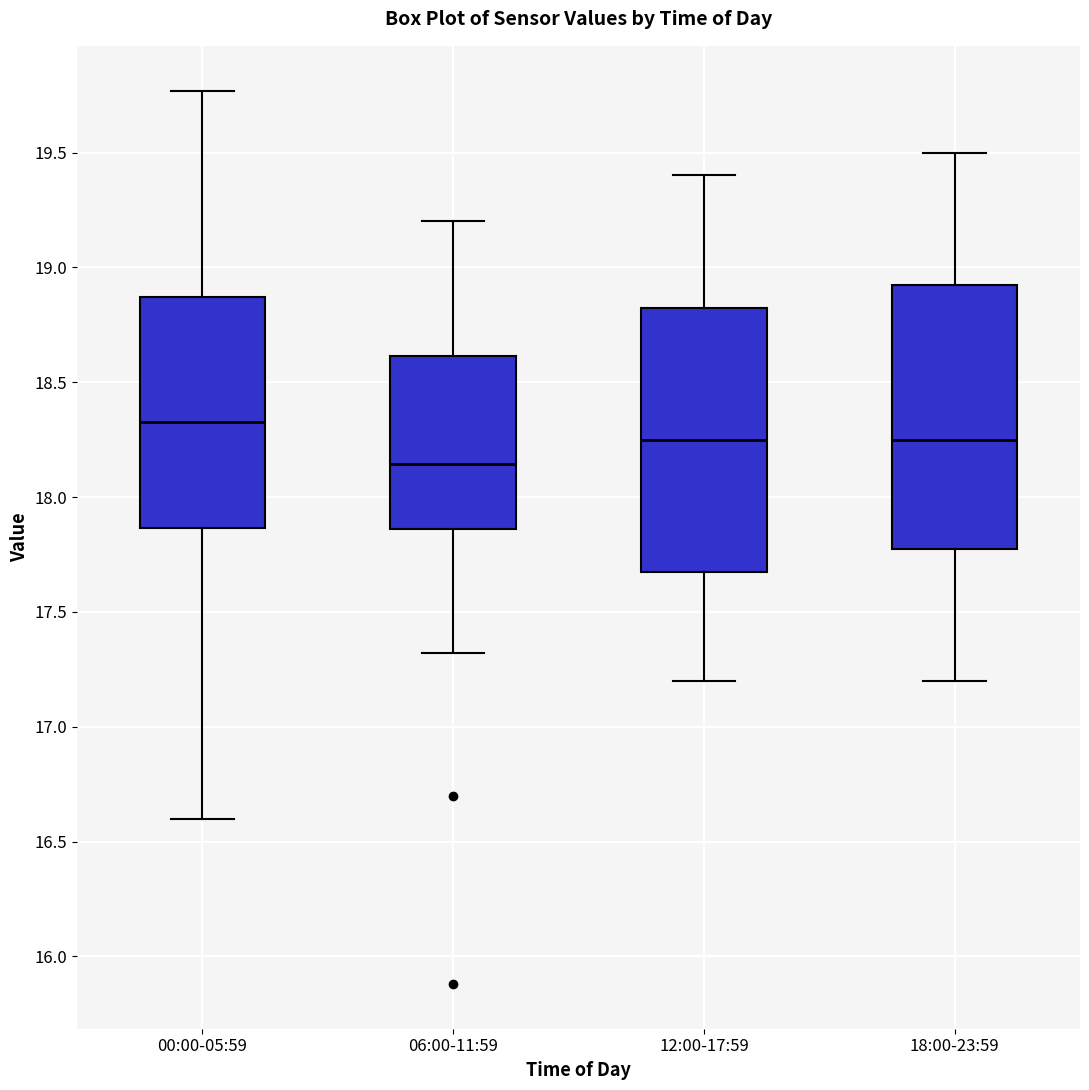

Reading left to right, transcribe this box plot: for each box, give where its median line is, the range the box spans, and where its two whiskers end, as read against the y-axis. The values are not printed on the chart, so give them approximately, as read against the axis.

00:00-05:59: median 18.35, box 17.85 to 18.85, whiskers 16.60 to 19.75
06:00-11:59: median 18.15, box 17.85 to 18.60, whiskers 17.30 to 19.20
12:00-17:59: median 18.25, box 17.70 to 18.85, whiskers 17.20 to 19.40
18:00-23:59: median 18.25, box 17.80 to 18.95, whiskers 17.20 to 19.50